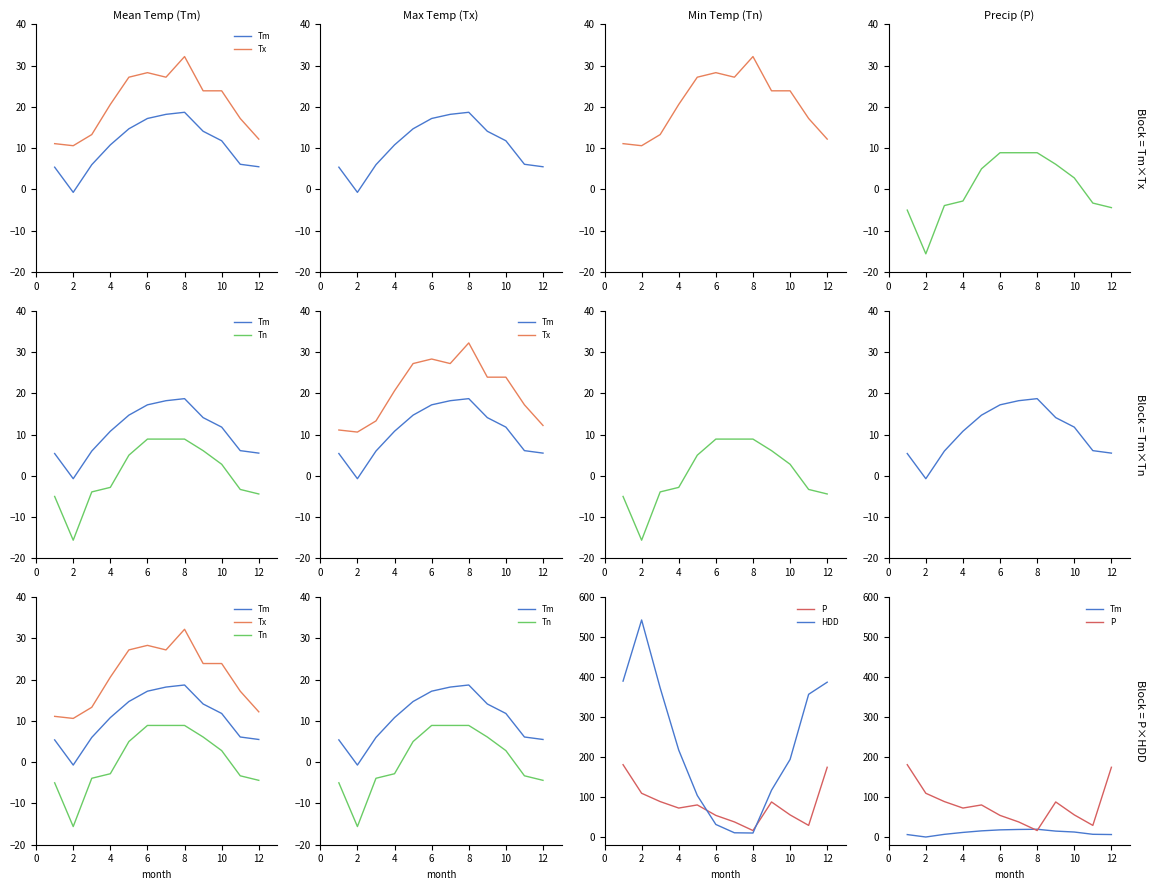

Count the number of categories in the chart.

12